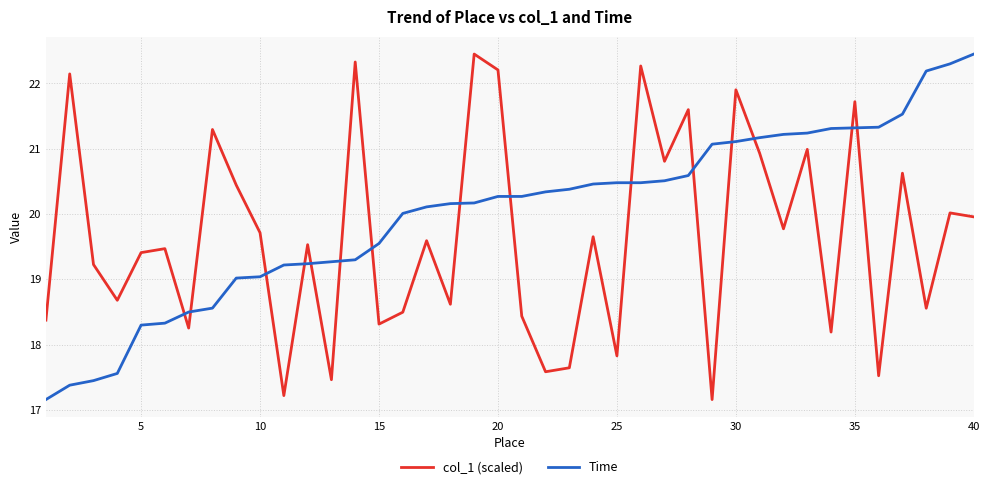

Rank the series by their average value, from lowest to highest.

col_1 (scaled), Time